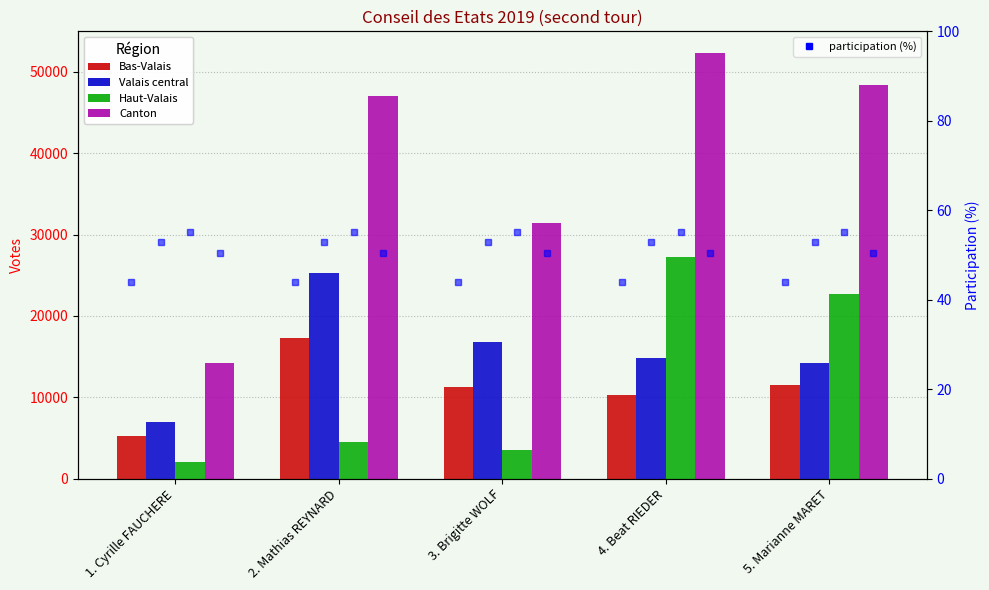

What position from the right is 1. Cyrille FAUCHERE?

5